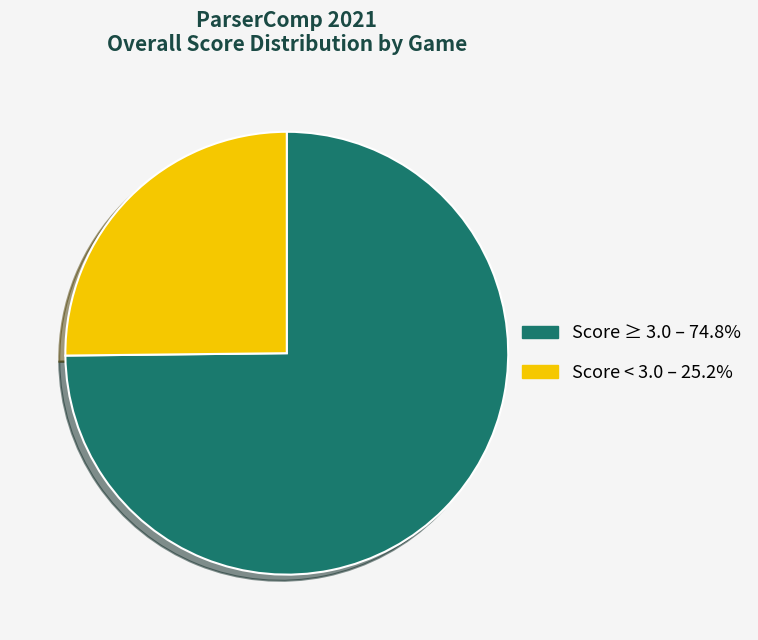

Count the number of slices in the pie.

2